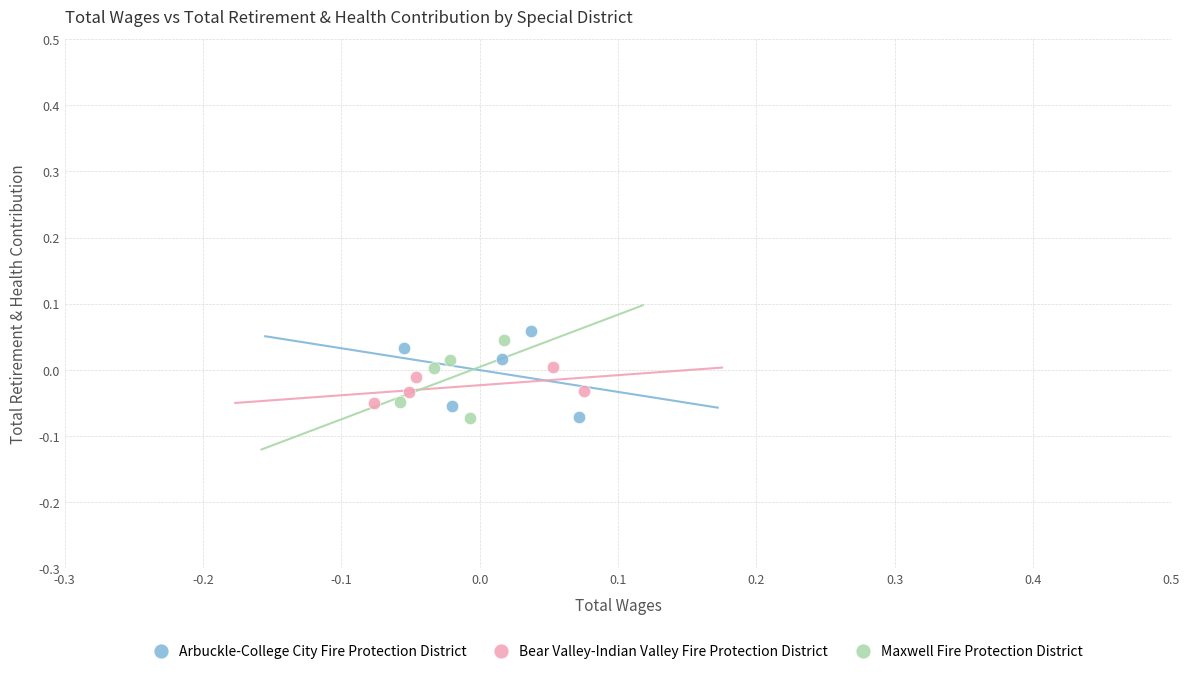

What are all the series names shown in the legend?

Arbuckle-College City Fire Protection District, Bear Valley-Indian Valley Fire Protection District, Maxwell Fire Protection District